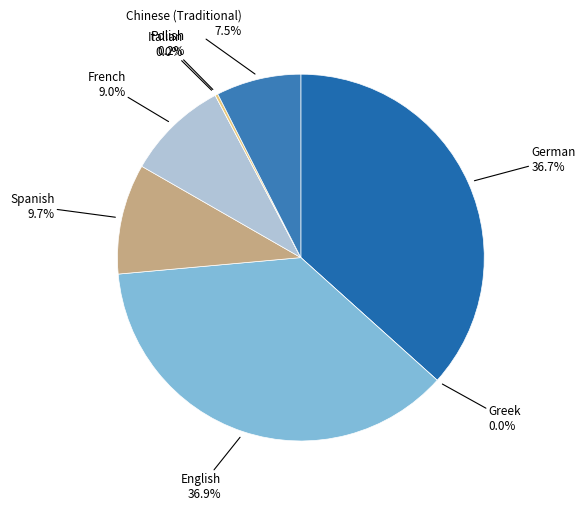

Is French the majority of the pie?

No